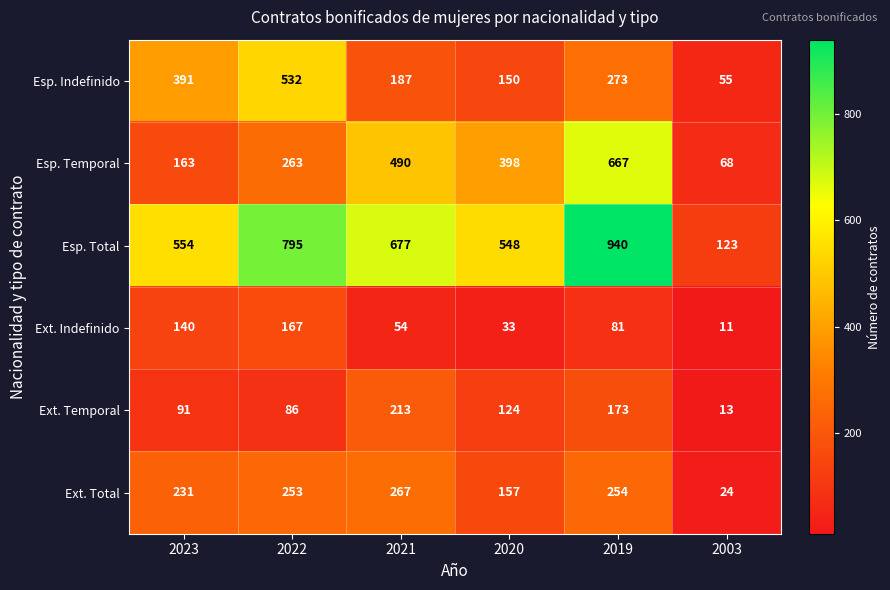

Which series has the largest range (max minus min)?

Esp. Total